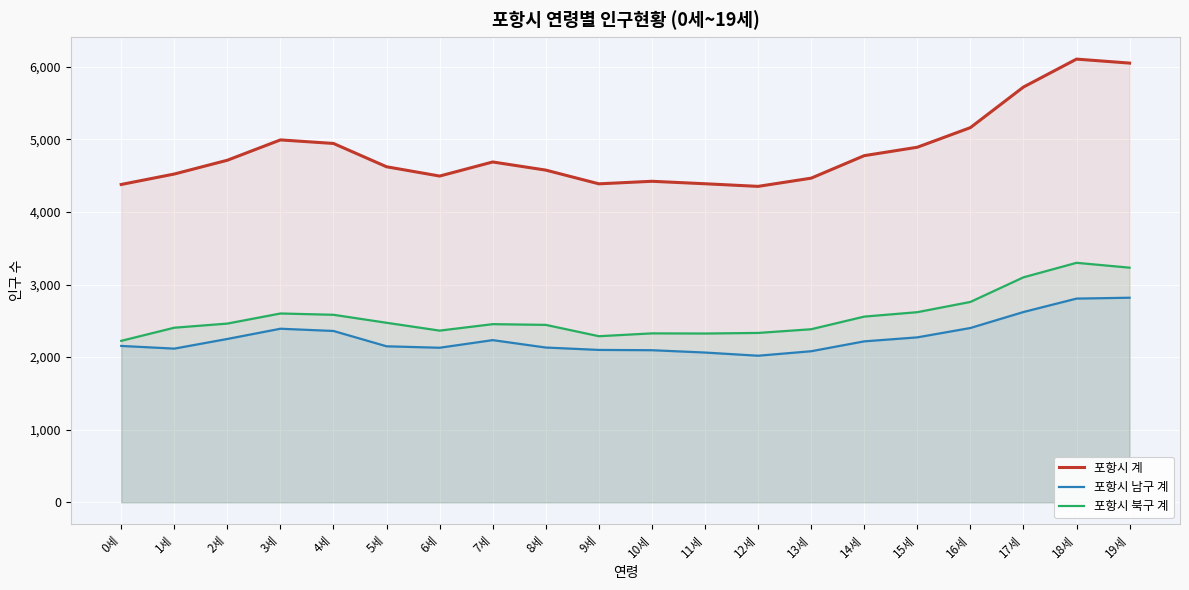

True or false: 포항시 북구 계 and 포항시 남구 계 cross at least once.

False